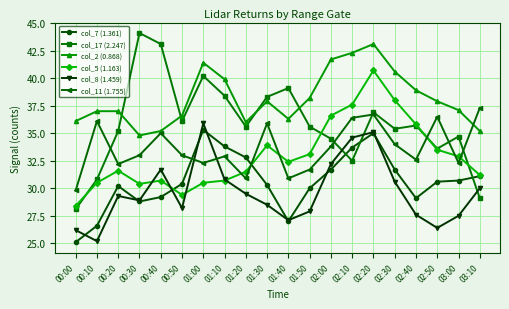

The col_5 (1.163) series shows 33.9 at 01:30. True or false?

True